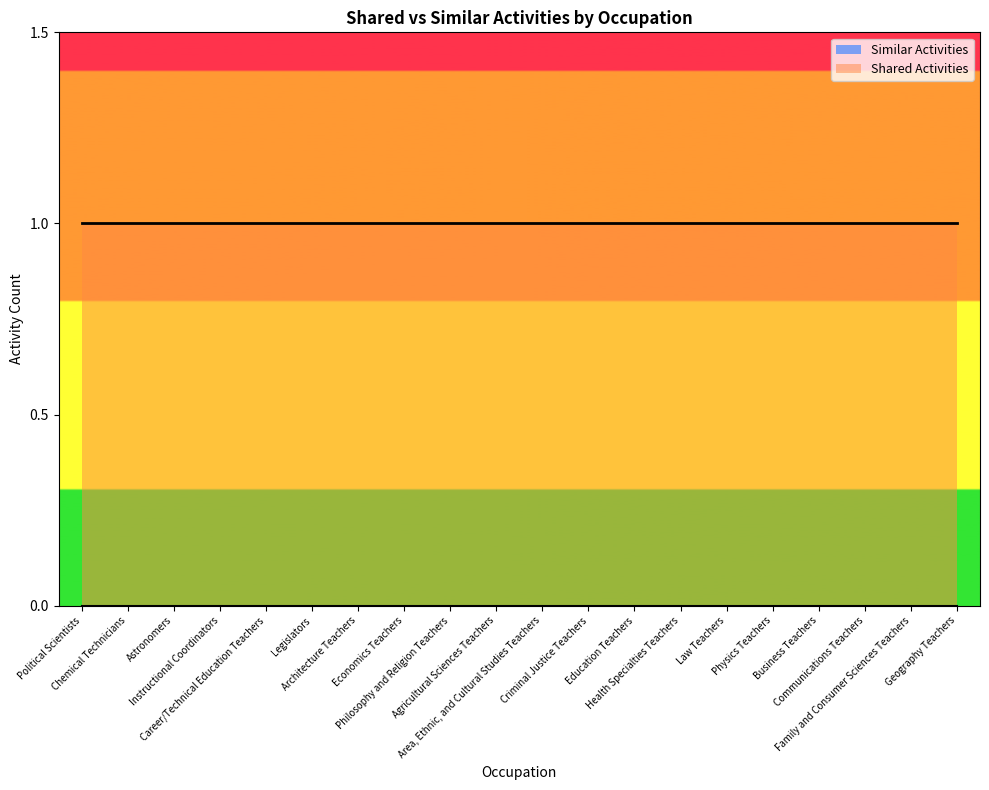

Is this an area chart (filled region under the line)?

No